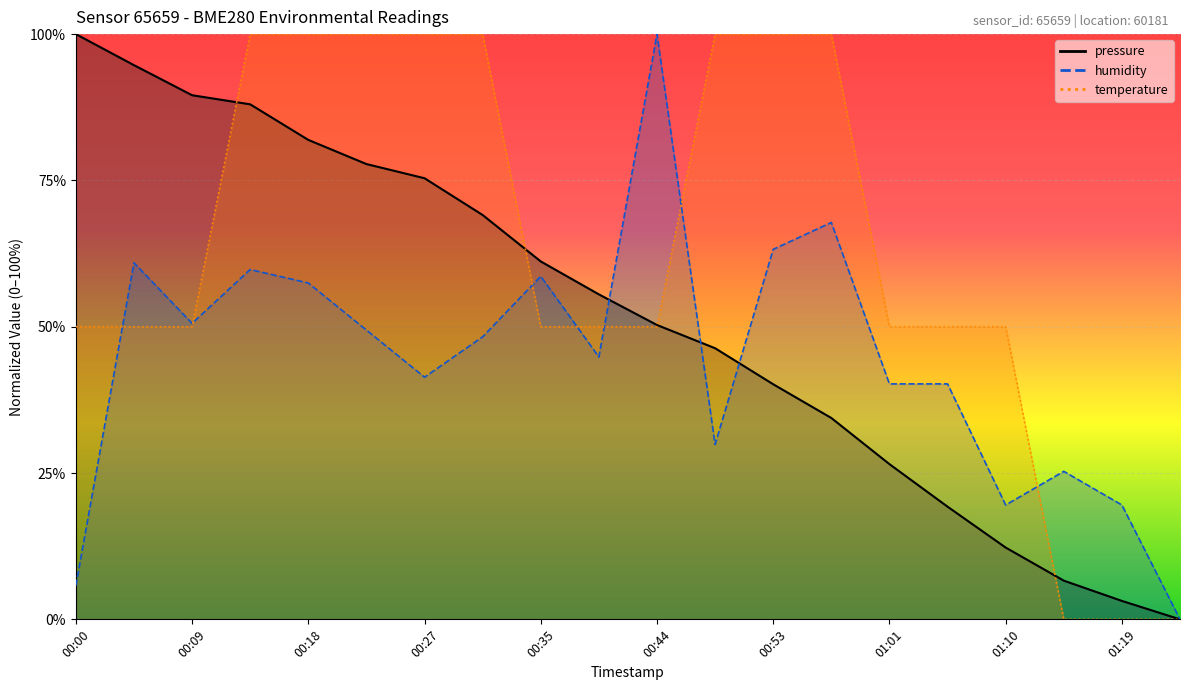

Which series has the largest range (max minus min)?

pressure